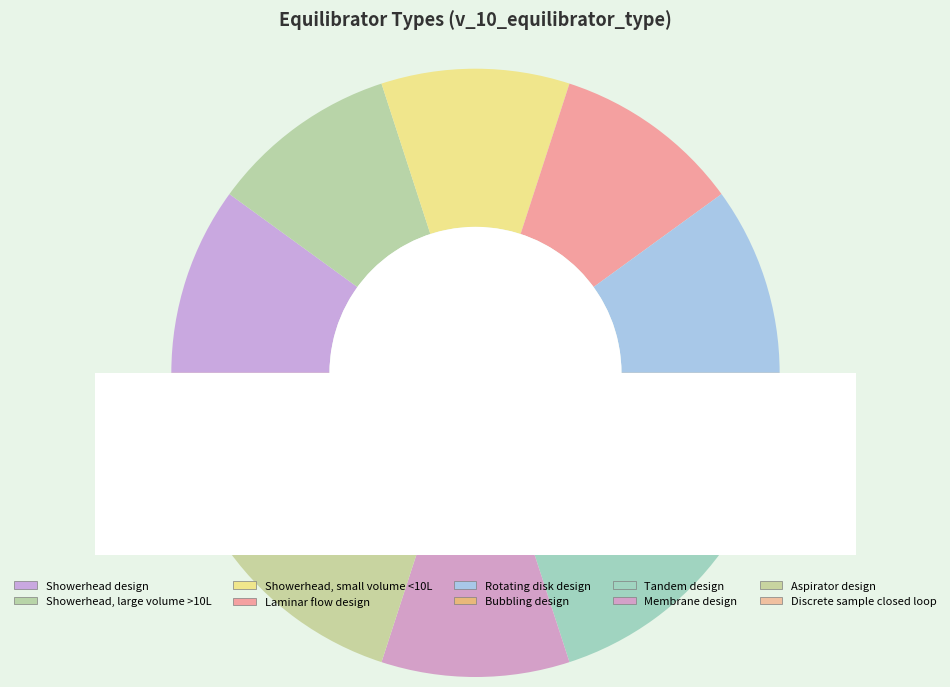

Is it true that Showerhead, large volume >10L is 10% of the pie?

True